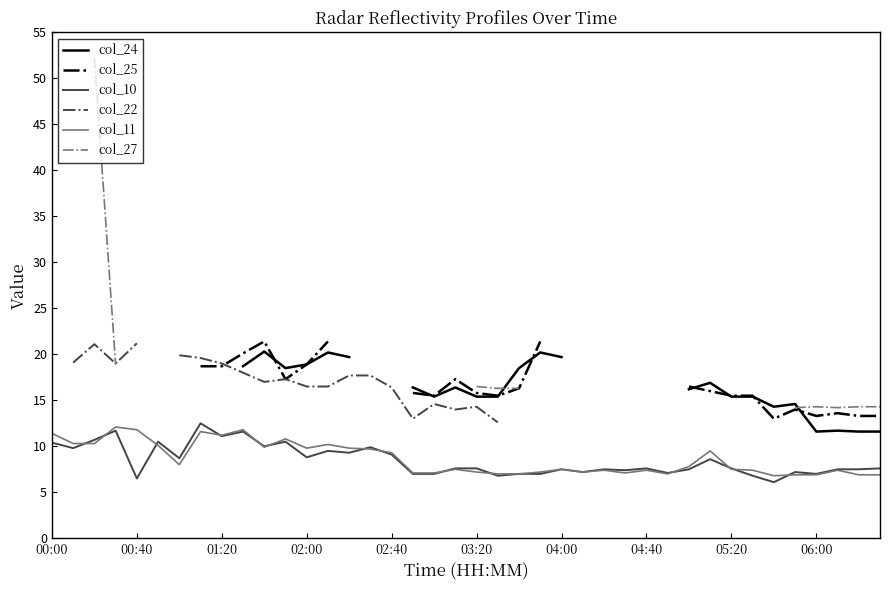

The value of col_10 at 01:20 is 3.6. True or false?

False